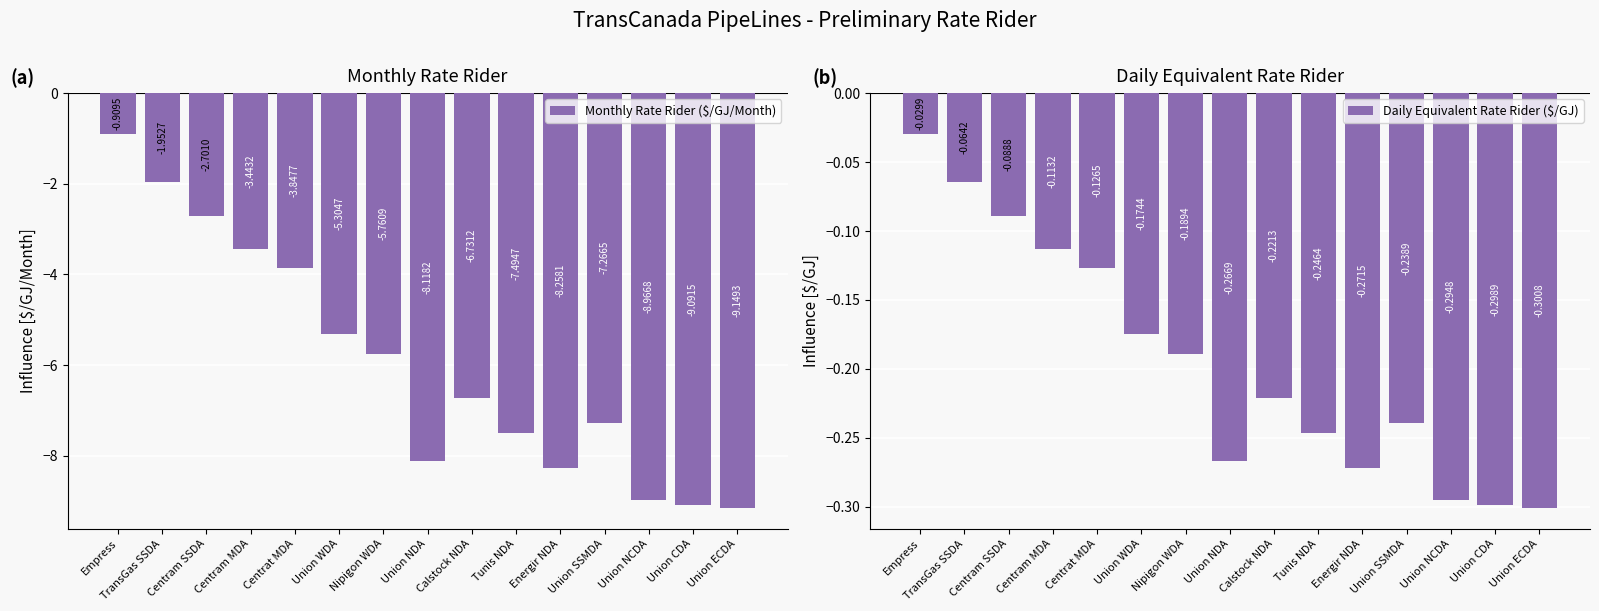

Is the value of Daily Equivalent Rate Rider ($/GJ) at Union NDA greater than the value of Monthly Rate Rider ($/GJ/Month) at Tunis NDA?

Yes